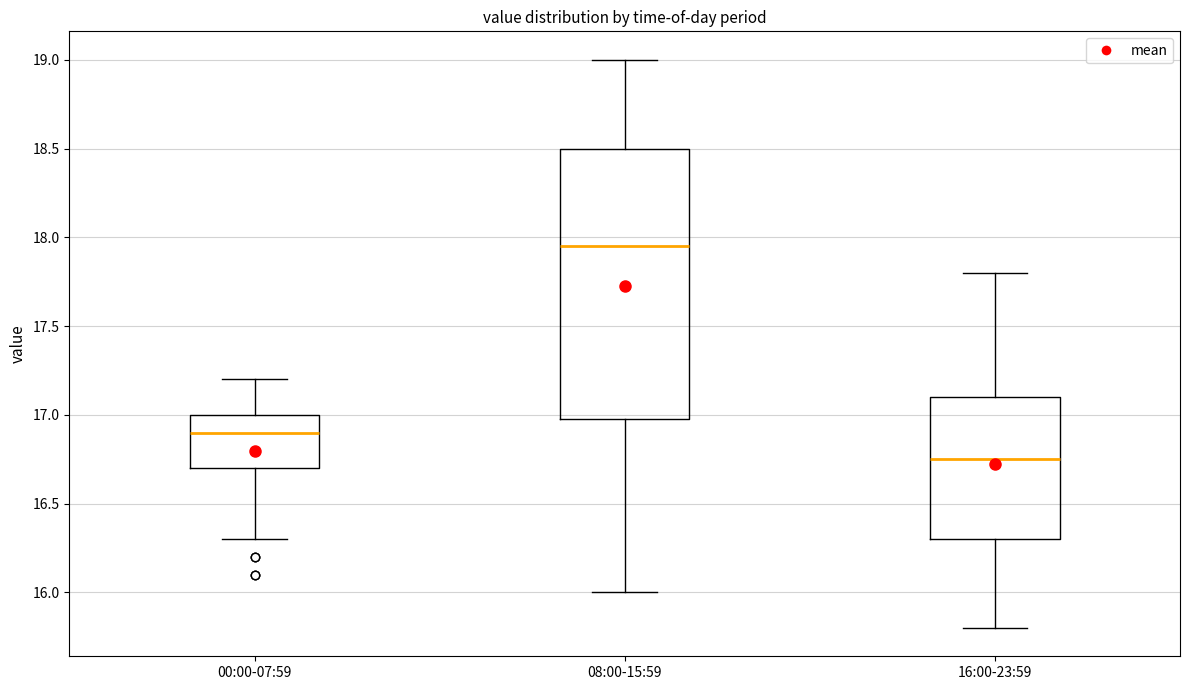

Where does the median line of the box for 00:00-07:59 sit on the y-axis? The values are not printed on the chart, so give them approximately, as read against the axis.

16.90